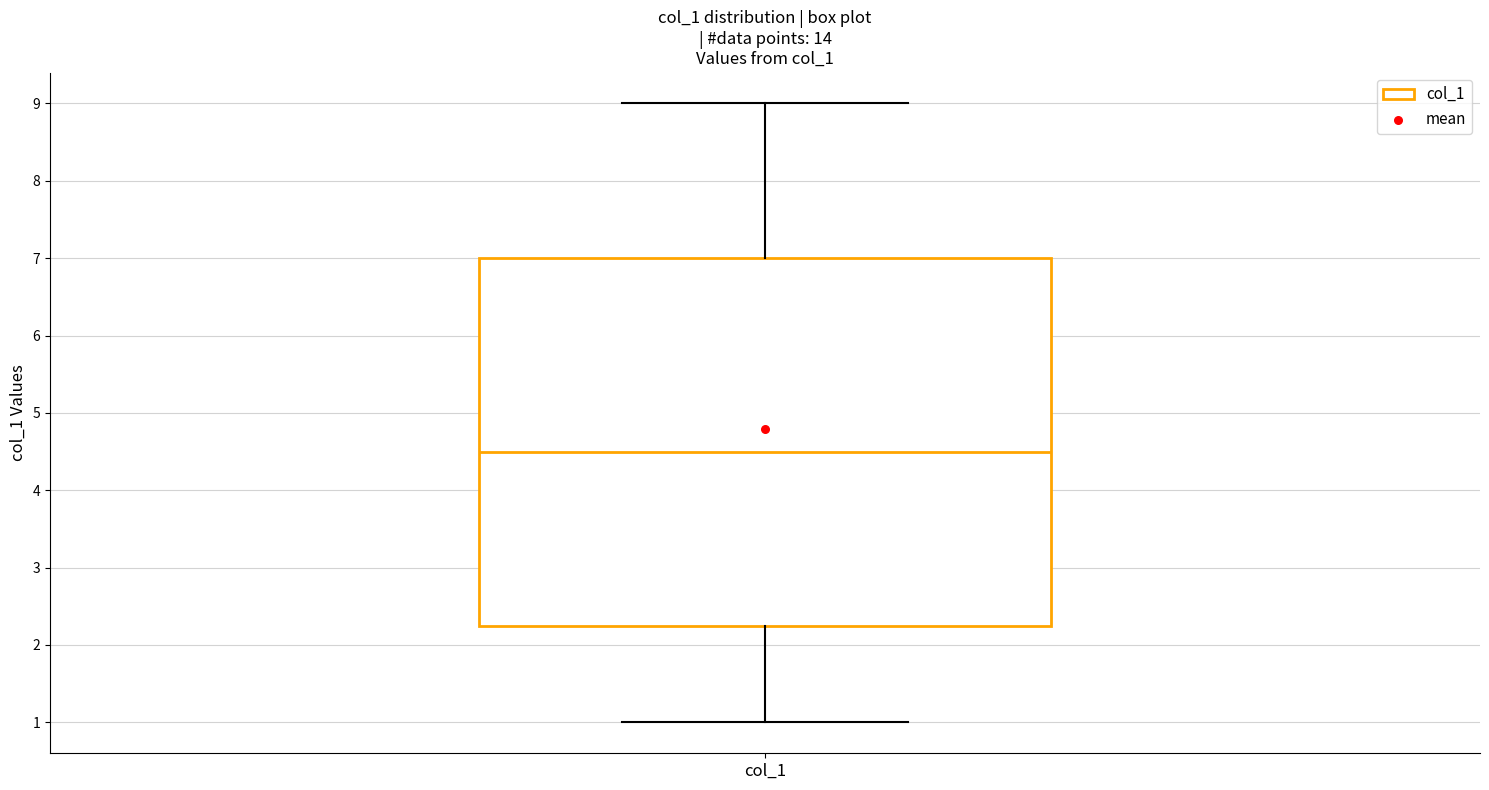

Transcribe this box plot: give where the median line is, the range the box spans, and where the two whiskers end, as read against the y-axis. The values are not printed on the chart, so give them approximately, as read against the axis.

median 4.5, box 2.3 to 7.0, whiskers 1.0 to 9.0